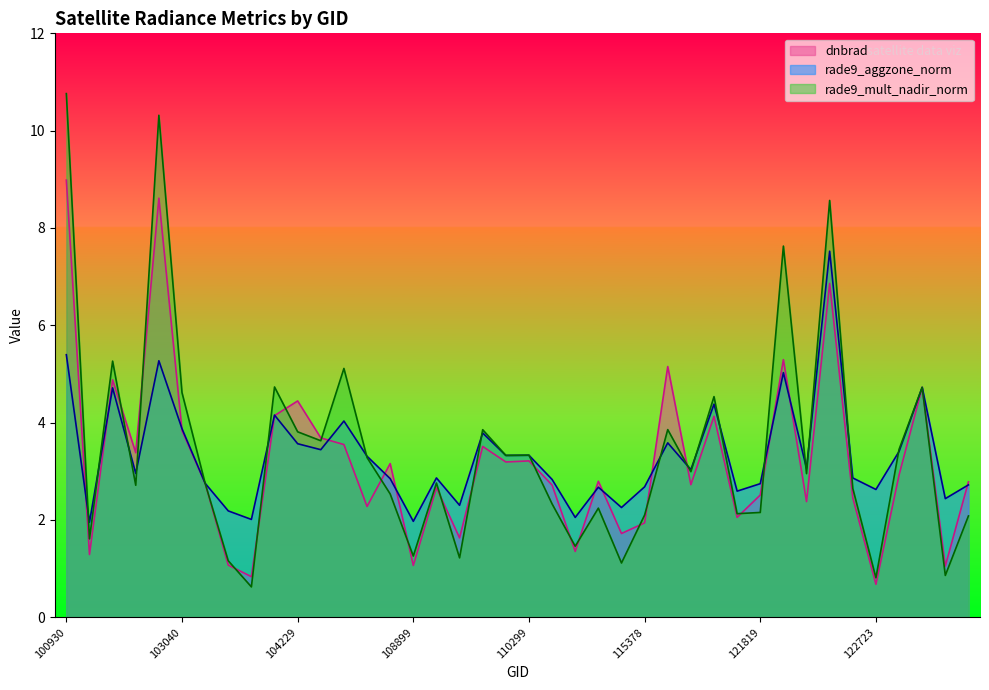

How many series are shown in this chart?

3